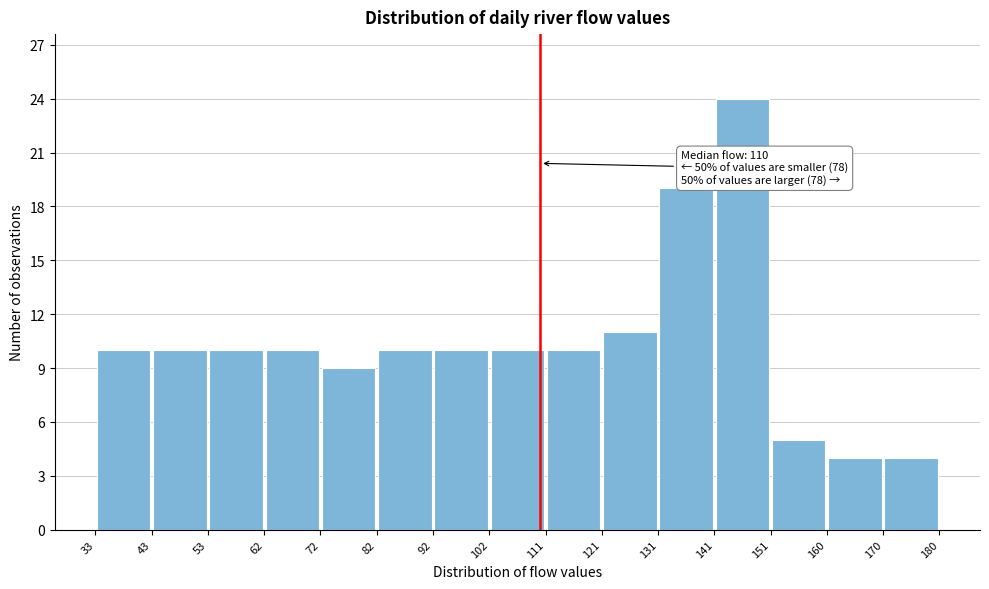

Over which range of the x-axis is the bar tallest?

141 to 151